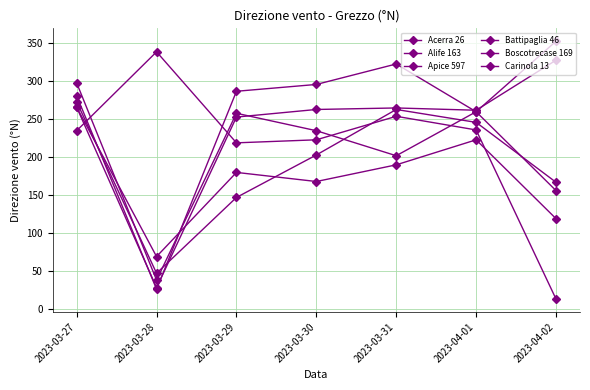

How many series are shown in this chart?

6